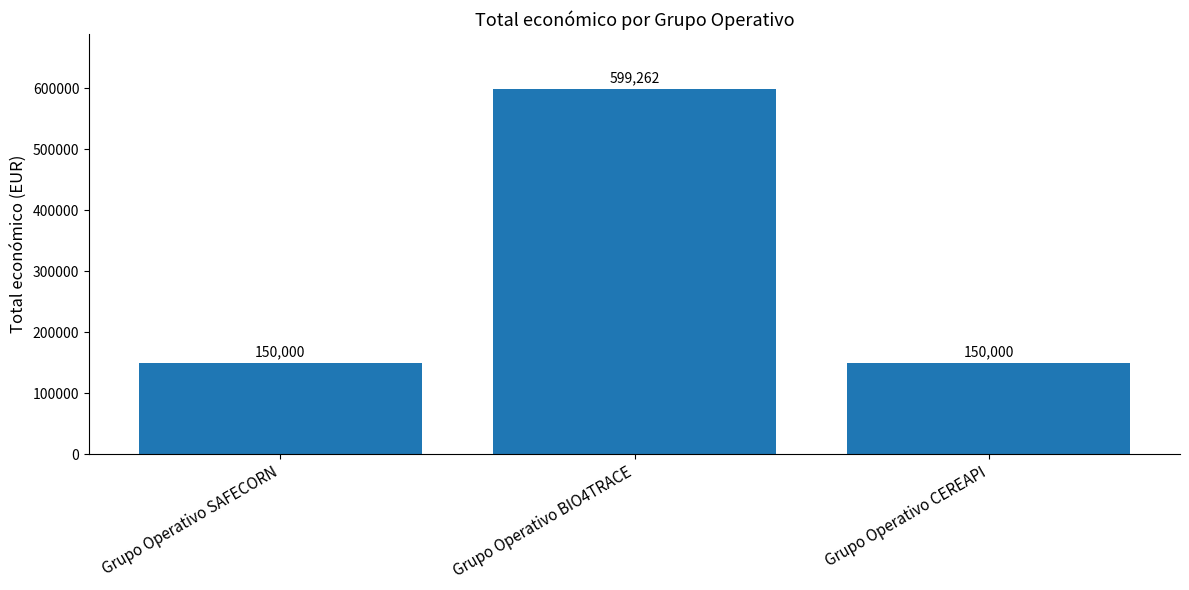

What is the value of the 3rd bar from the left?

150000